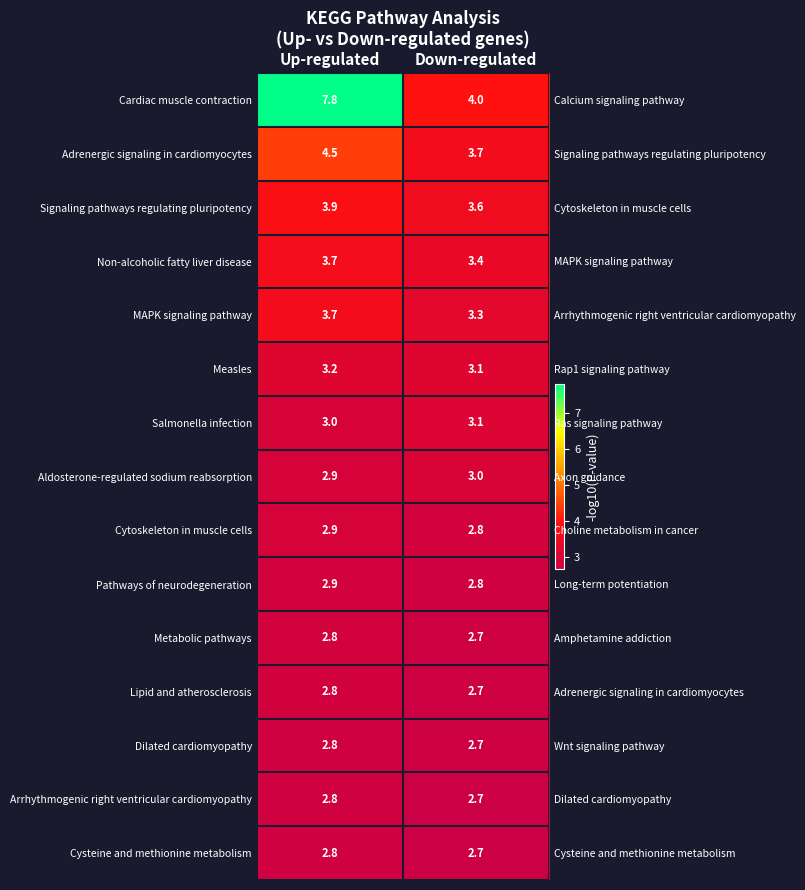

True or false: Adrenergic signaling in cardiomyocytes has a value of 5.6 at Down-regulated.

False